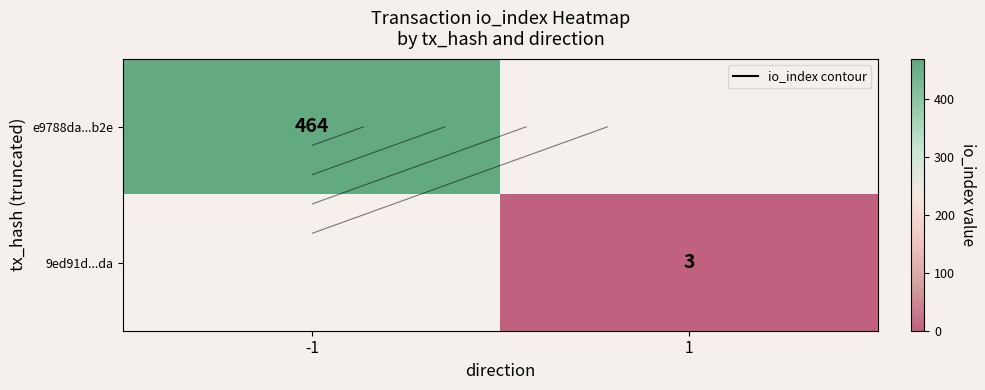

How many values in 9ed91d...da are above zero?

1